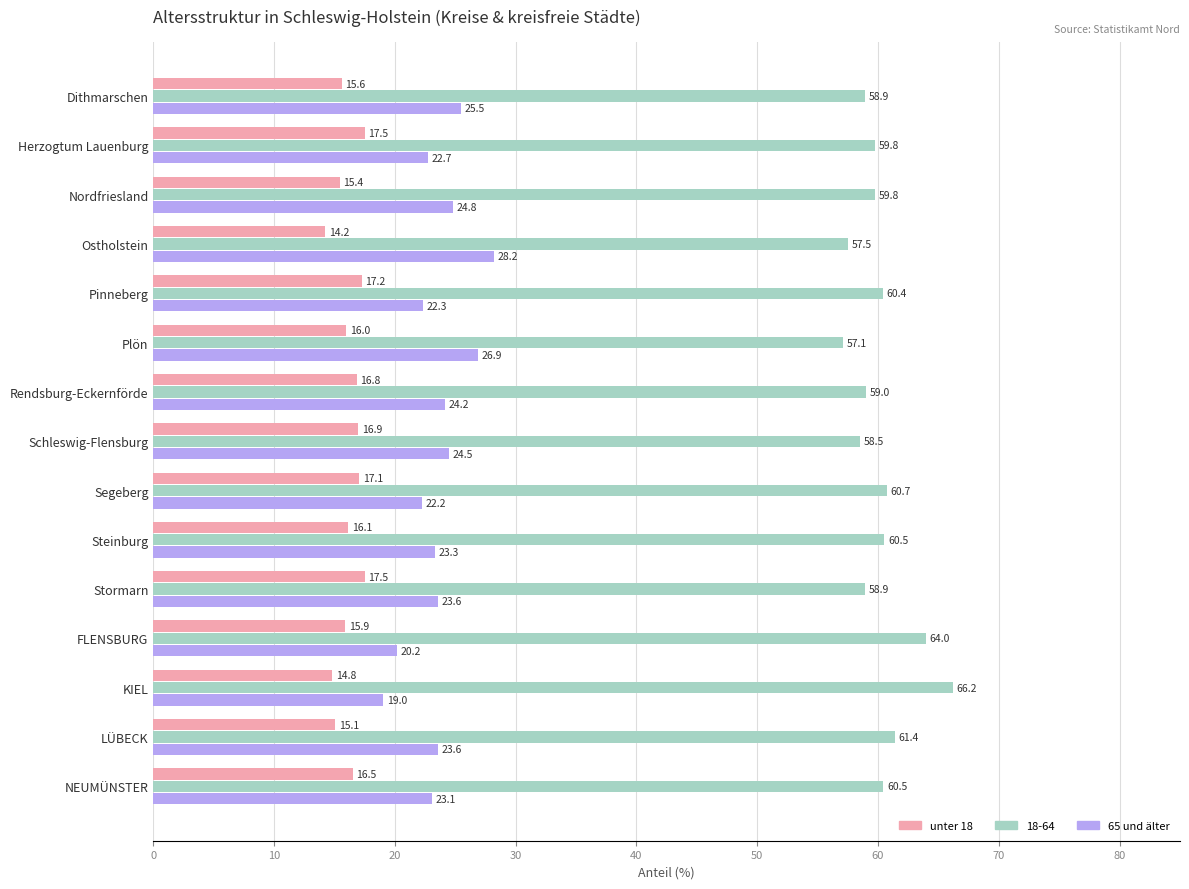

What is the maximum value for 18-64?

66.2